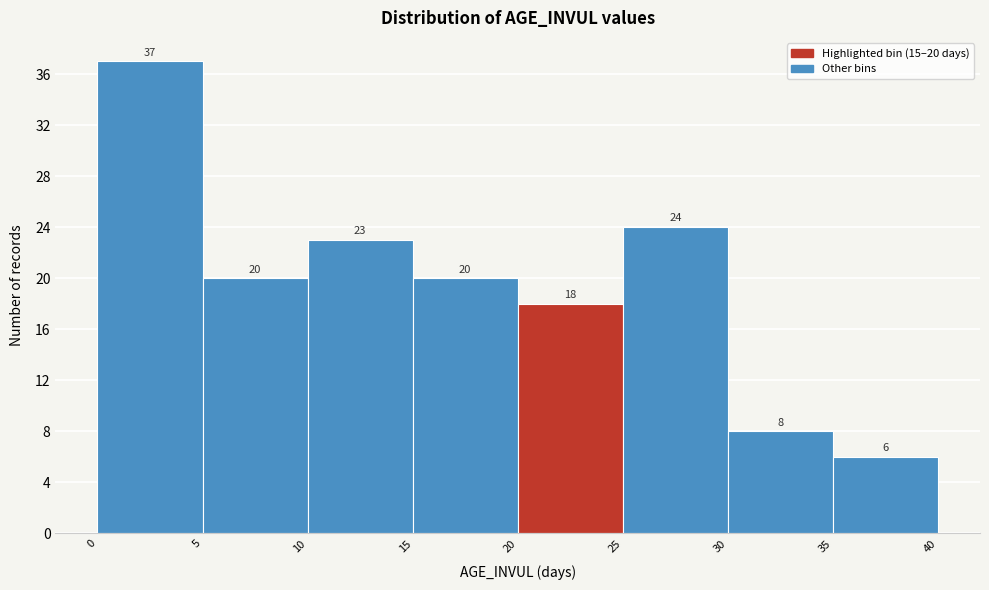

Over which range of the x-axis is the bar tallest?

0 to 5